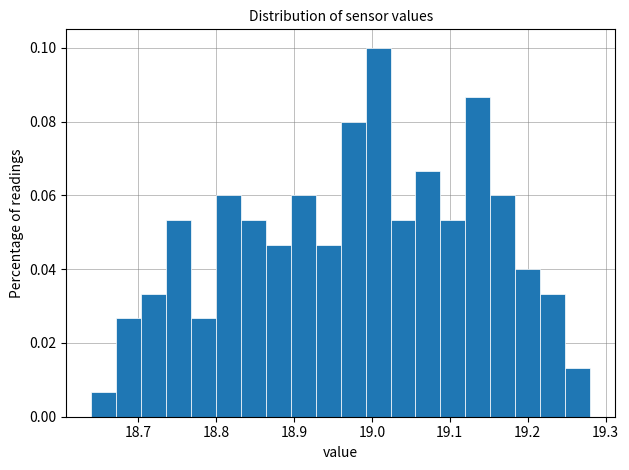

Read against the x-axis, roughly where is the centre of the tallest bar?

19.01